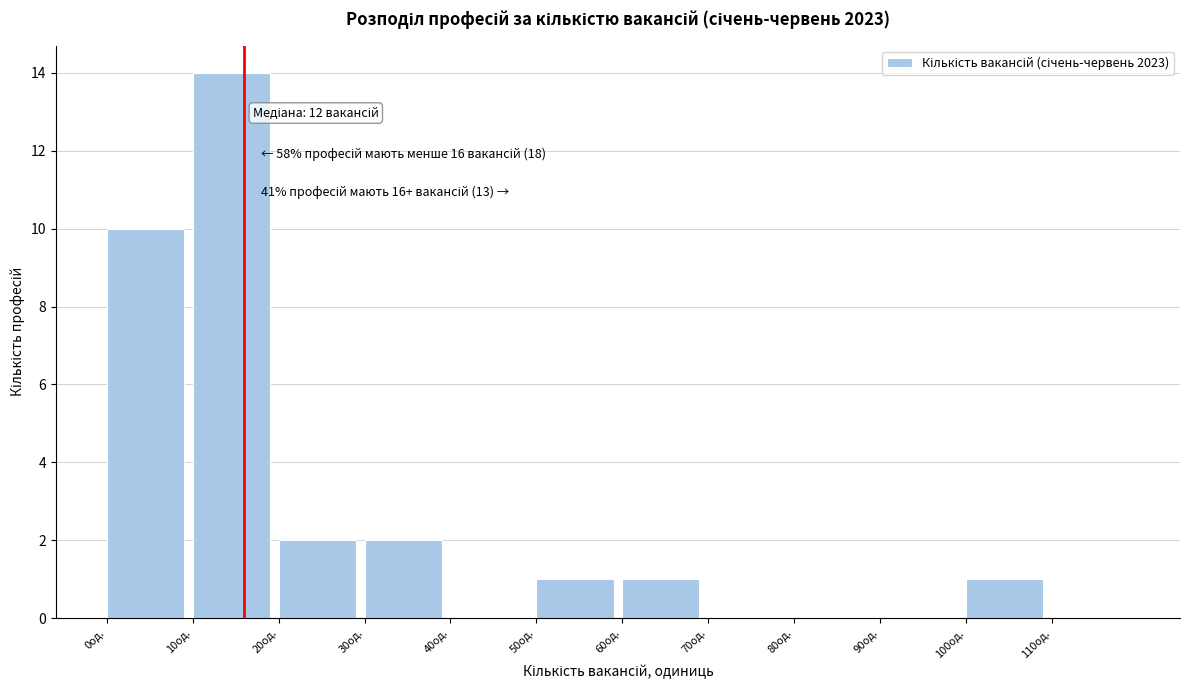

Over which range of the x-axis is the bar tallest?

10 to 20